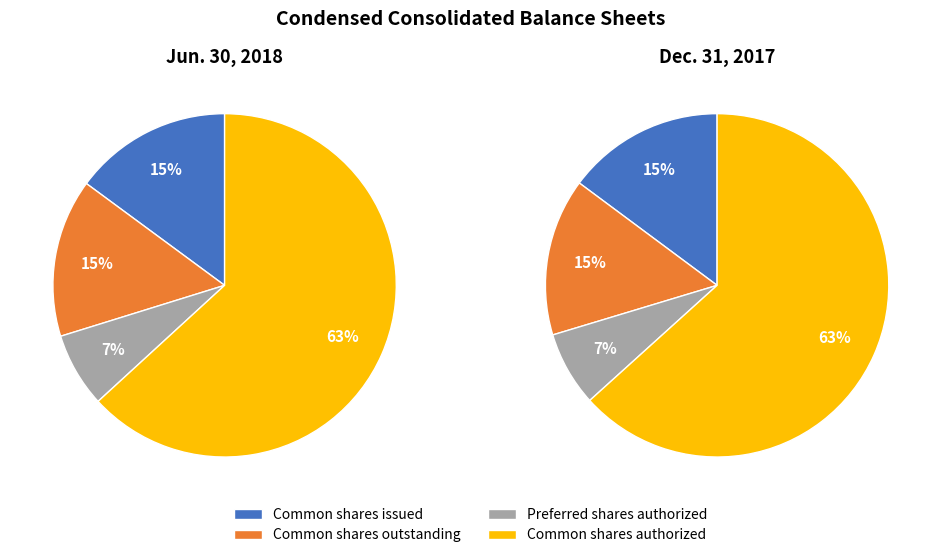

Is it true that Common shares issued is 15% of the pie?

True